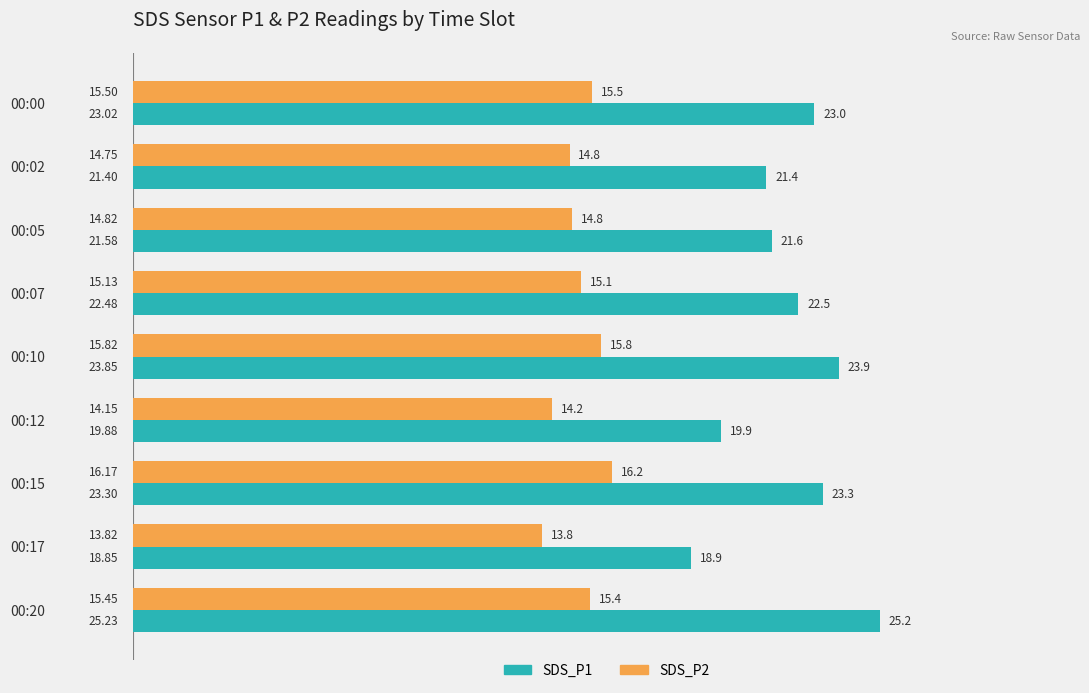

What is the maximum value for SDS_P2?

16.2